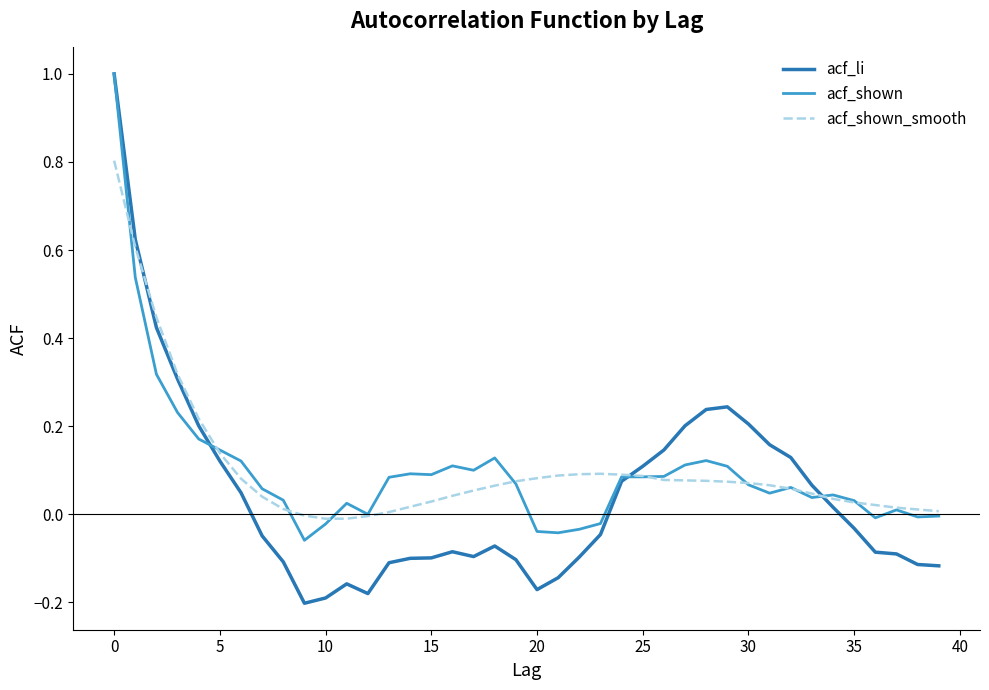

Which series has the largest range (max minus min)?

acf_li